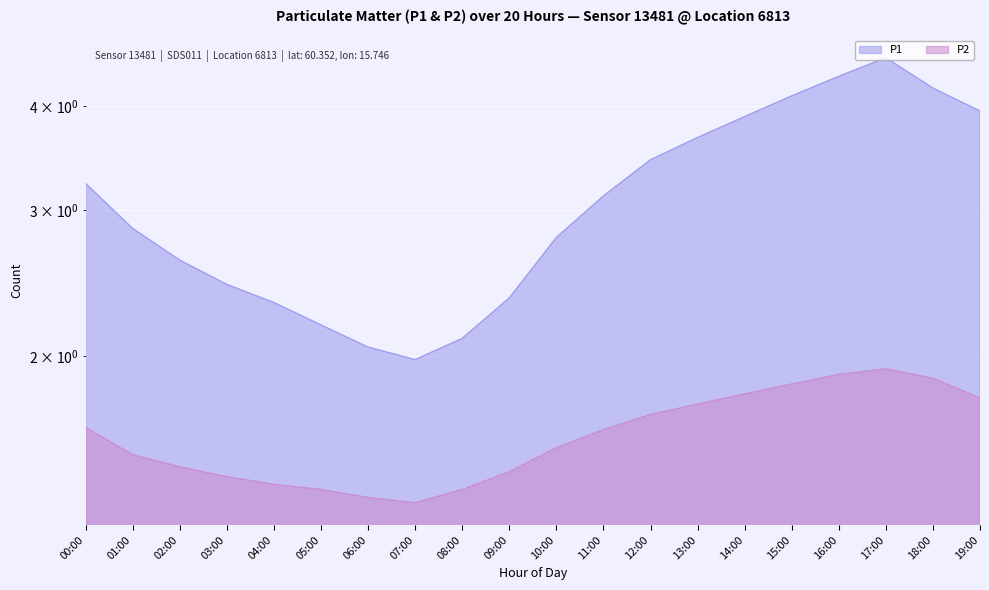

Reading left to right, transcribe all the data shown in this chart.

P1: 3.2	2.9	2.6	2.4	2.3	2.2	2.0	2.0	2.1	2.4	2.8	3.1	3.5	3.7	3.9	4.1	4.3	4.6	4.2	4.0
P2: 1.6	1.5	1.5	1.4	1.4	1.4	1.4	1.3	1.4	1.4	1.6	1.6	1.7	1.8	1.8	1.9	1.9	1.9	1.9	1.8